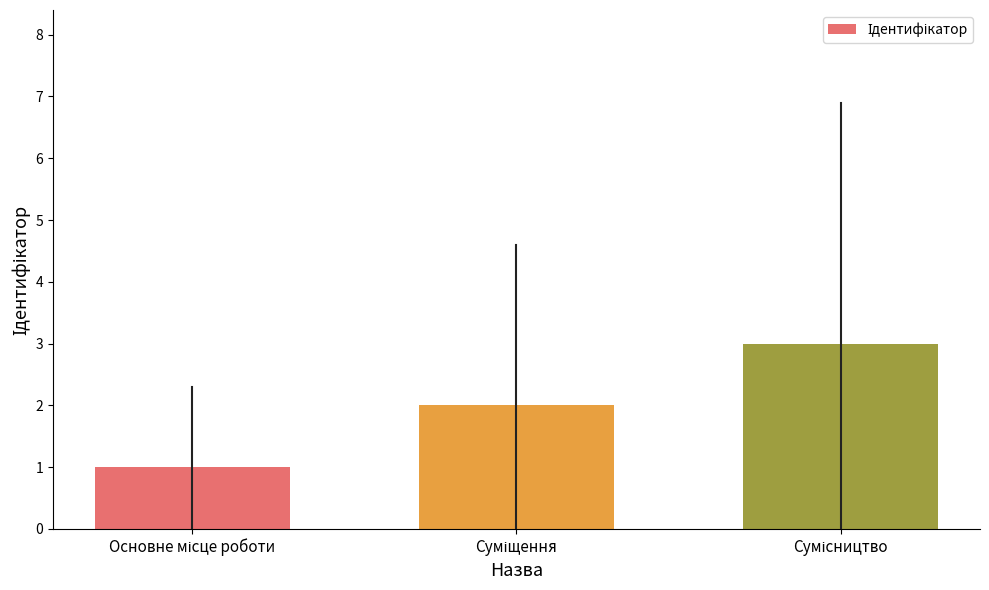

What is the value of the 3rd bar from the left?

3